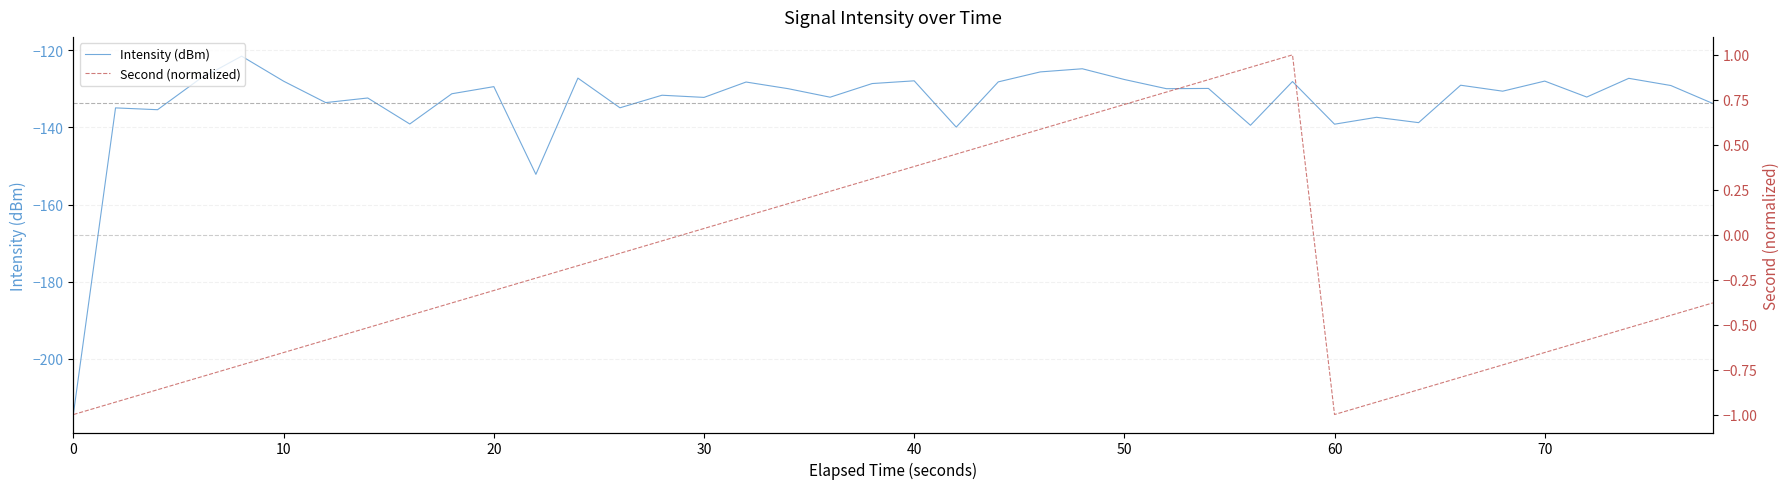

True or false: Intensity (dBm) has more than 0 points higher than both neighbors.

True